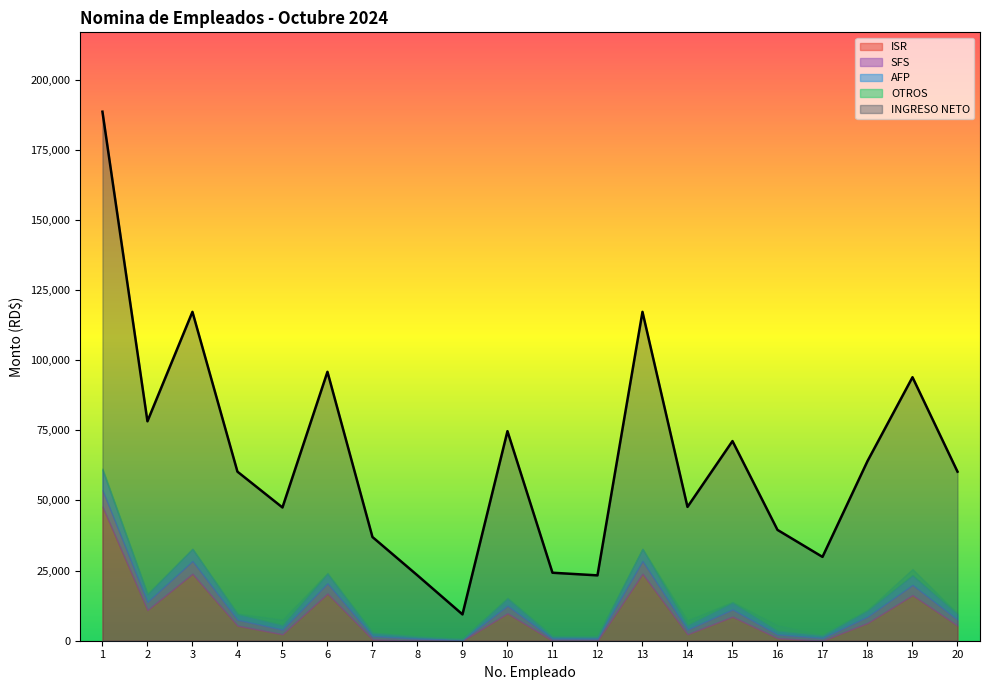

Which series has the largest total across all categories?

INGRESO NETO